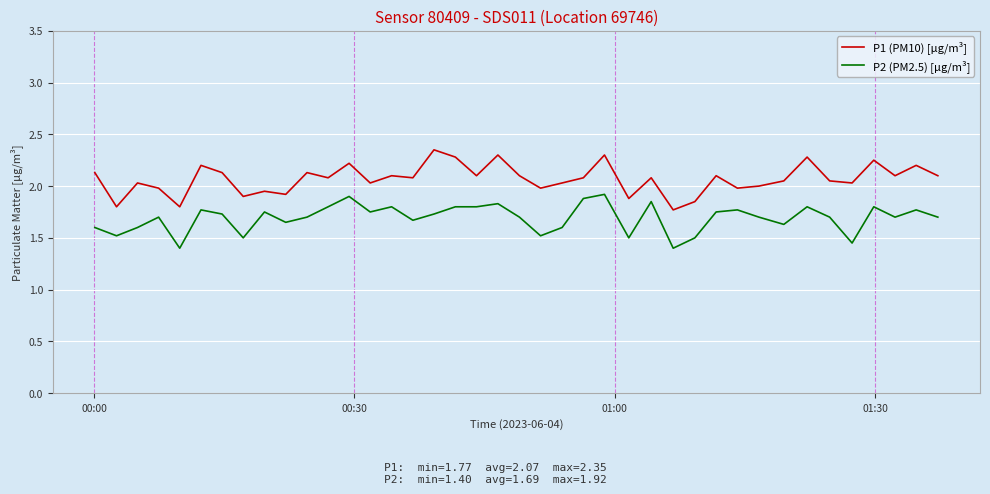

List the series in order of their overall mean, lowest first.

P2 (PM2.5) [µg/m³], P1 (PM10) [µg/m³]